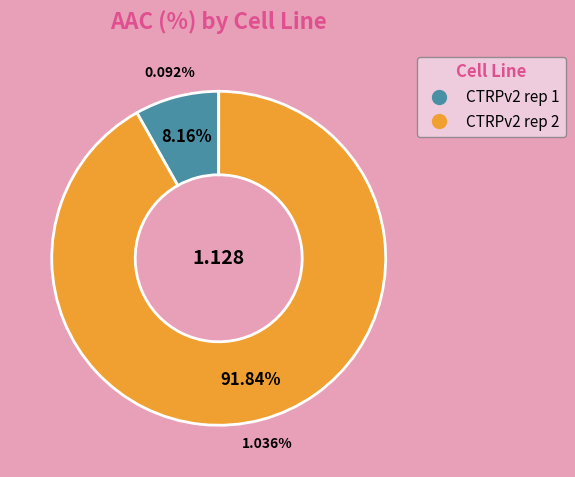

Count the number of slices in the pie.

2